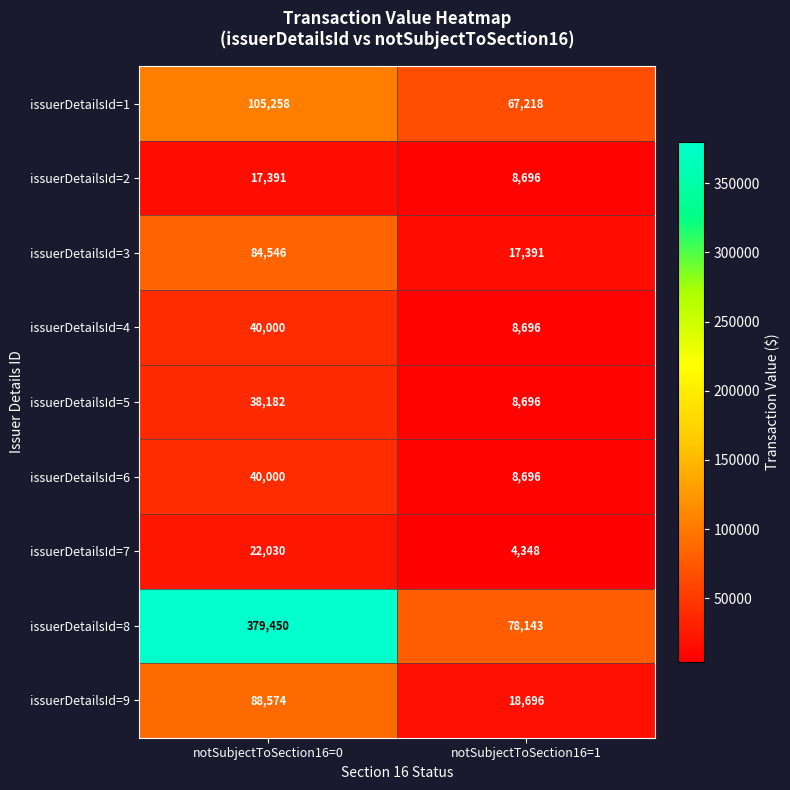

Which label corresponds to the smallest value in the chart?

notSubjectToSection16=1